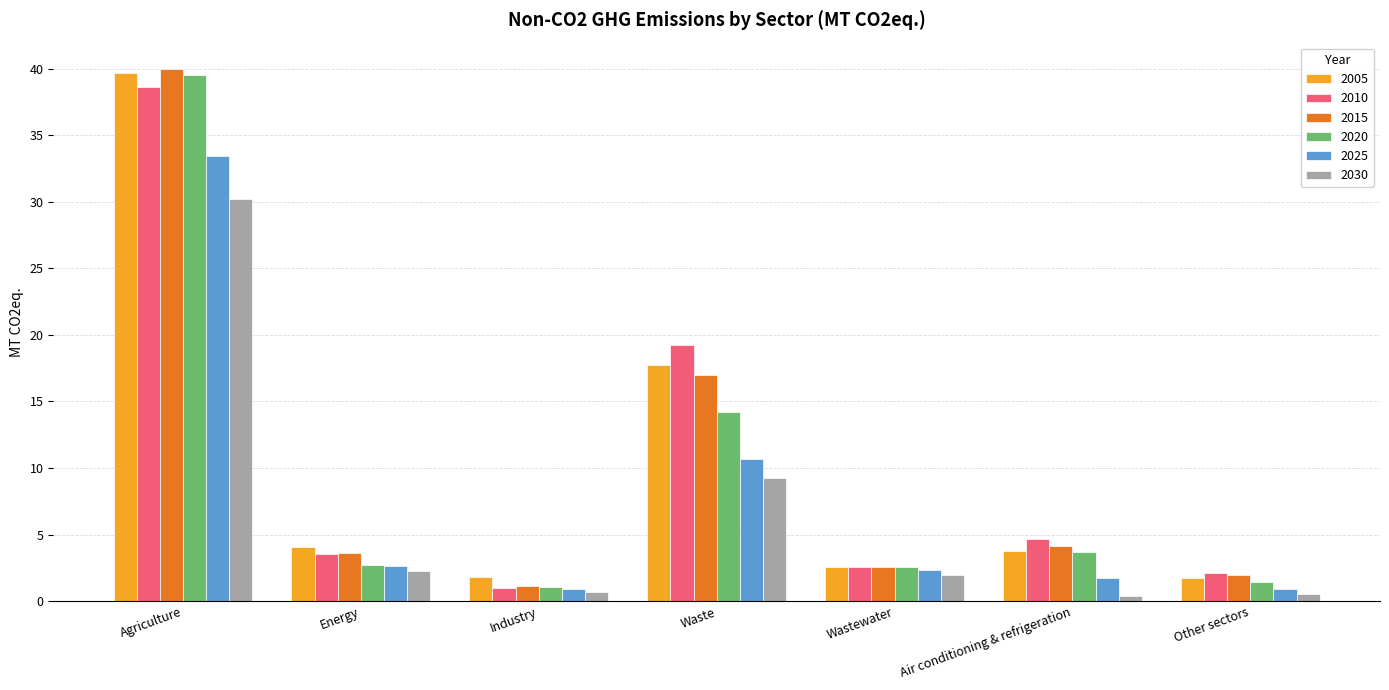

What is the difference between the maximum and second lowest values in the 2020 series?

38.1